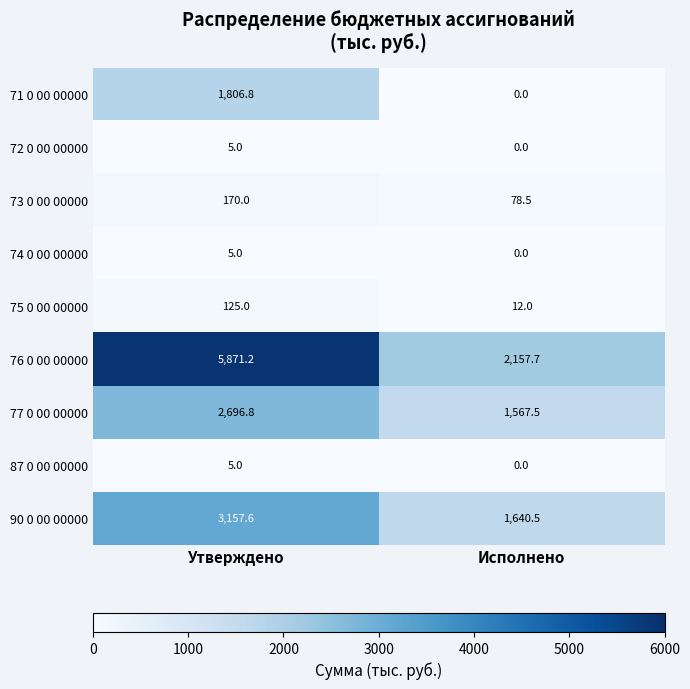

At which label does 77 0 00 00000 first exceed 2696?

Утверждено